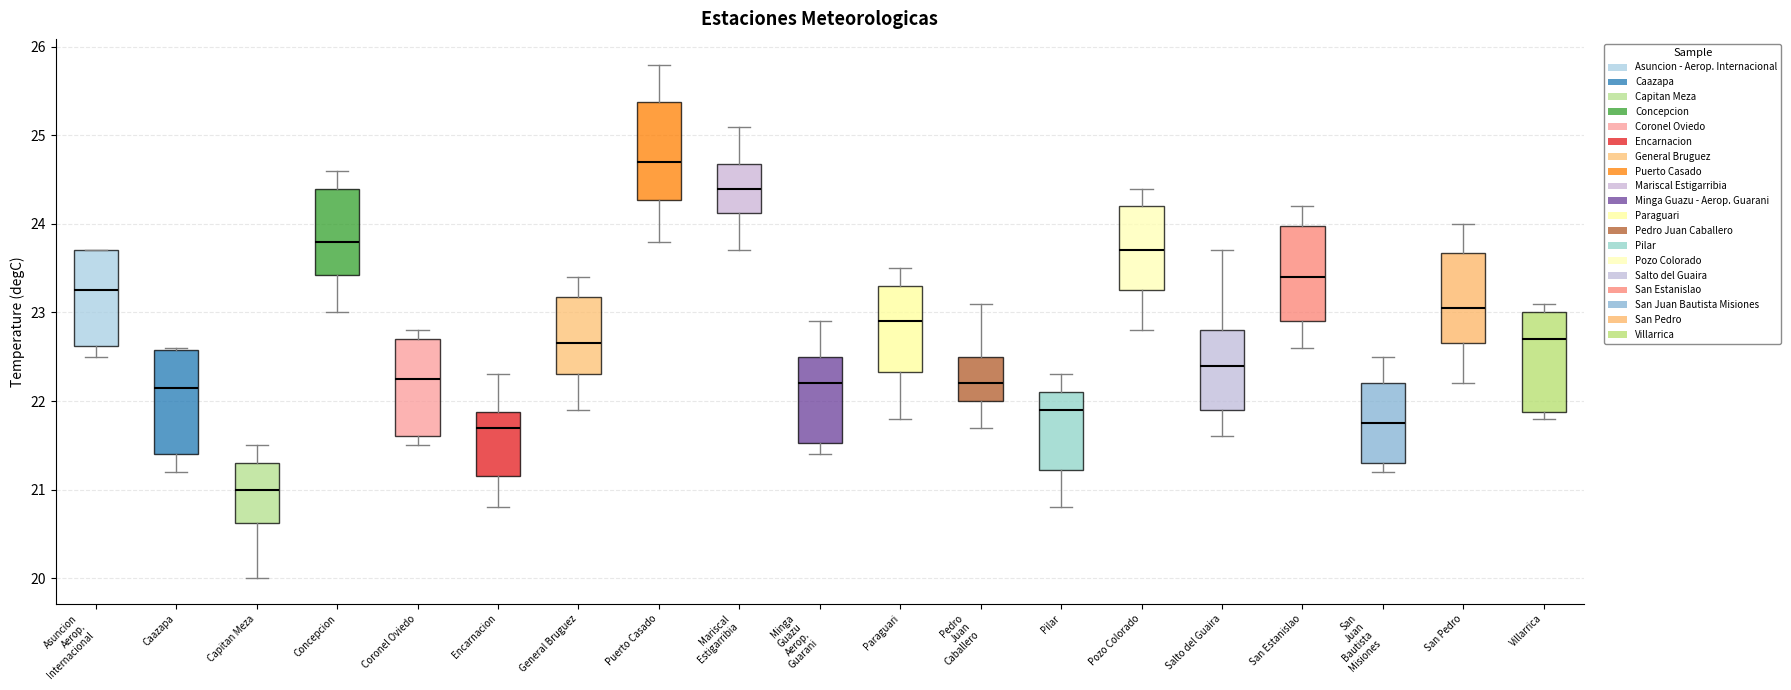

Reading left to right, transcribe this box plot: for each box, give where its median line is, the range the box spans, and where its two whiskers end, as read against the y-axis. The values are not printed on the chart, so give them approximately, as read against the axis.

Asuncion Aerop. Internacional: median 23.3, box 22.6 to 23.7, whiskers 22.5 to 23.7
Caazapa: median 22.2, box 21.4 to 22.6, whiskers 21.2 to 22.6
Capitan Meza: median 21.0, box 20.6 to 21.3, whiskers 20.0 to 21.5
Concepcion: median 23.8, box 23.4 to 24.4, whiskers 23.0 to 24.6
Coronel Oviedo: median 22.3, box 21.6 to 22.7, whiskers 21.5 to 22.8
Encarnacion: median 21.7, box 21.2 to 21.9, whiskers 20.8 to 22.3
General Bruguez: median 22.7, box 22.3 to 23.2, whiskers 21.9 to 23.4
Puerto Casado: median 24.7, box 24.3 to 25.4, whiskers 23.8 to 25.8
Mariscal Estigarribia: median 24.4, box 24.1 to 24.7, whiskers 23.7 to 25.1
Minga Guazu Aerop. Guarani: median 22.2, box 21.5 to 22.5, whiskers 21.4 to 22.9
Paraguari: median 22.9, box 22.3 to 23.3, whiskers 21.8 to 23.5
Pedro Juan Caballero: median 22.2, box 22.0 to 22.5, whiskers 21.7 to 23.1
Pilar: median 21.9, box 21.2 to 22.1, whiskers 20.8 to 22.3
Pozo Colorado: median 23.7, box 23.3 to 24.2, whiskers 22.8 to 24.4
Salto del Guaira: median 22.4, box 21.9 to 22.8, whiskers 21.6 to 23.7
San Estanislao: median 23.4, box 22.9 to 24.0, whiskers 22.6 to 24.2
San Juan Bautista Misiones: median 21.8, box 21.3 to 22.2, whiskers 21.2 to 22.5
San Pedro: median 23.1, box 22.7 to 23.7, whiskers 22.2 to 24.0
Villarrica: median 22.7, box 21.9 to 23.0, whiskers 21.8 to 23.1